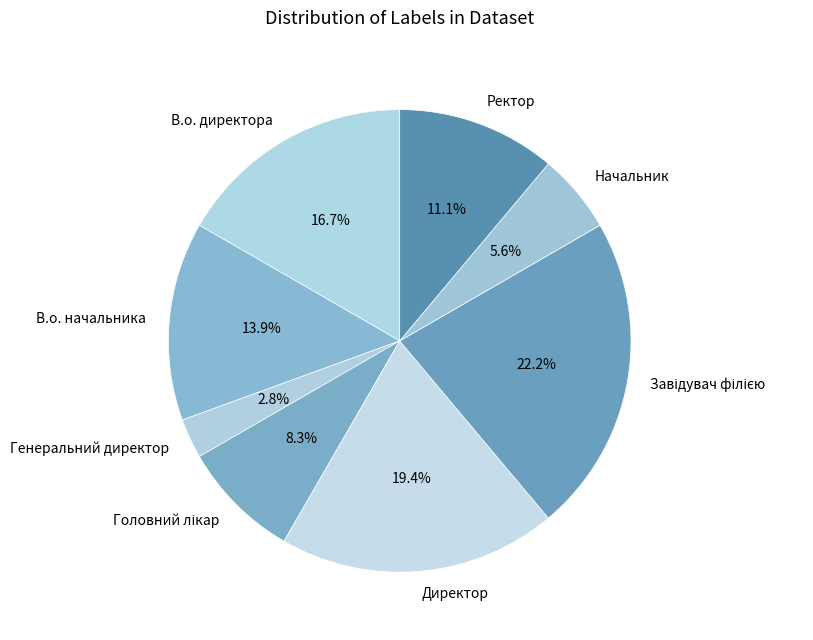

To the nearest percent, what is the difference between the largest and smallest slice percentages?

19%